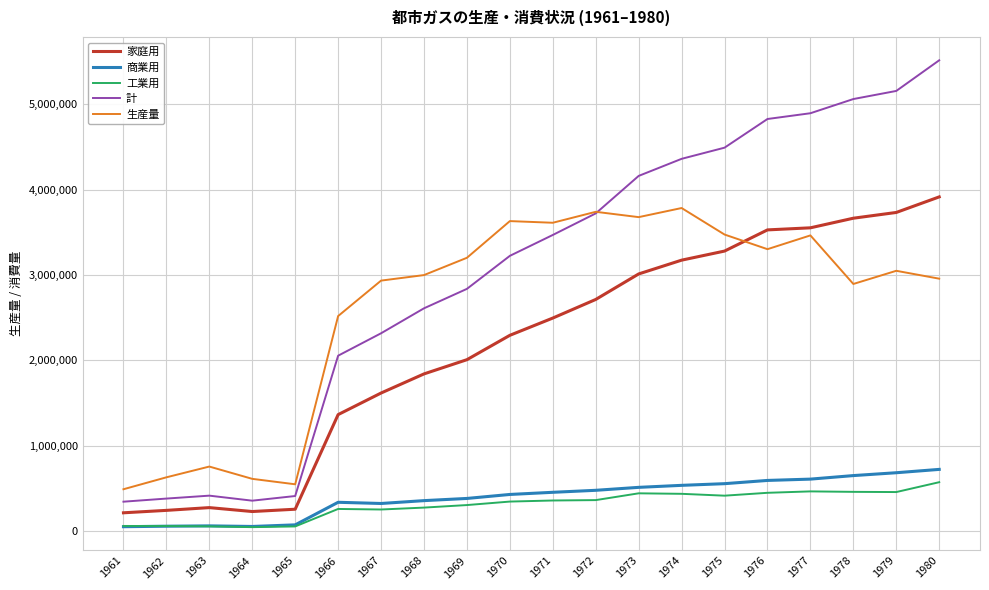

What is the difference between the highest and lowest values at 1966?

2259264